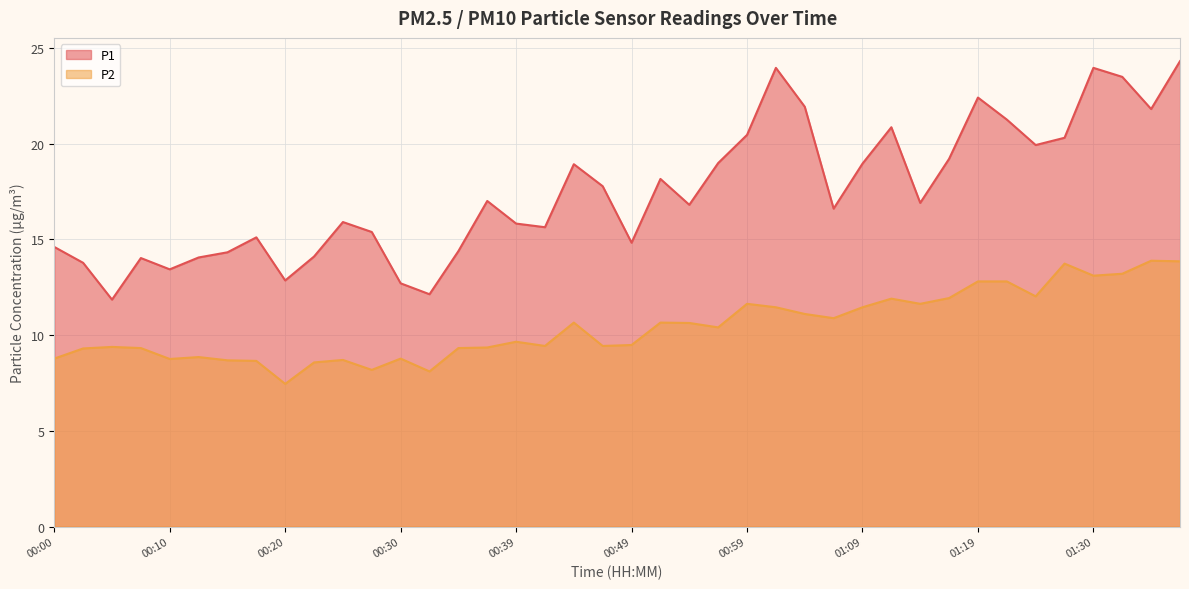

What is the difference between the P1 values at 00:17 and 01:12?

5.8